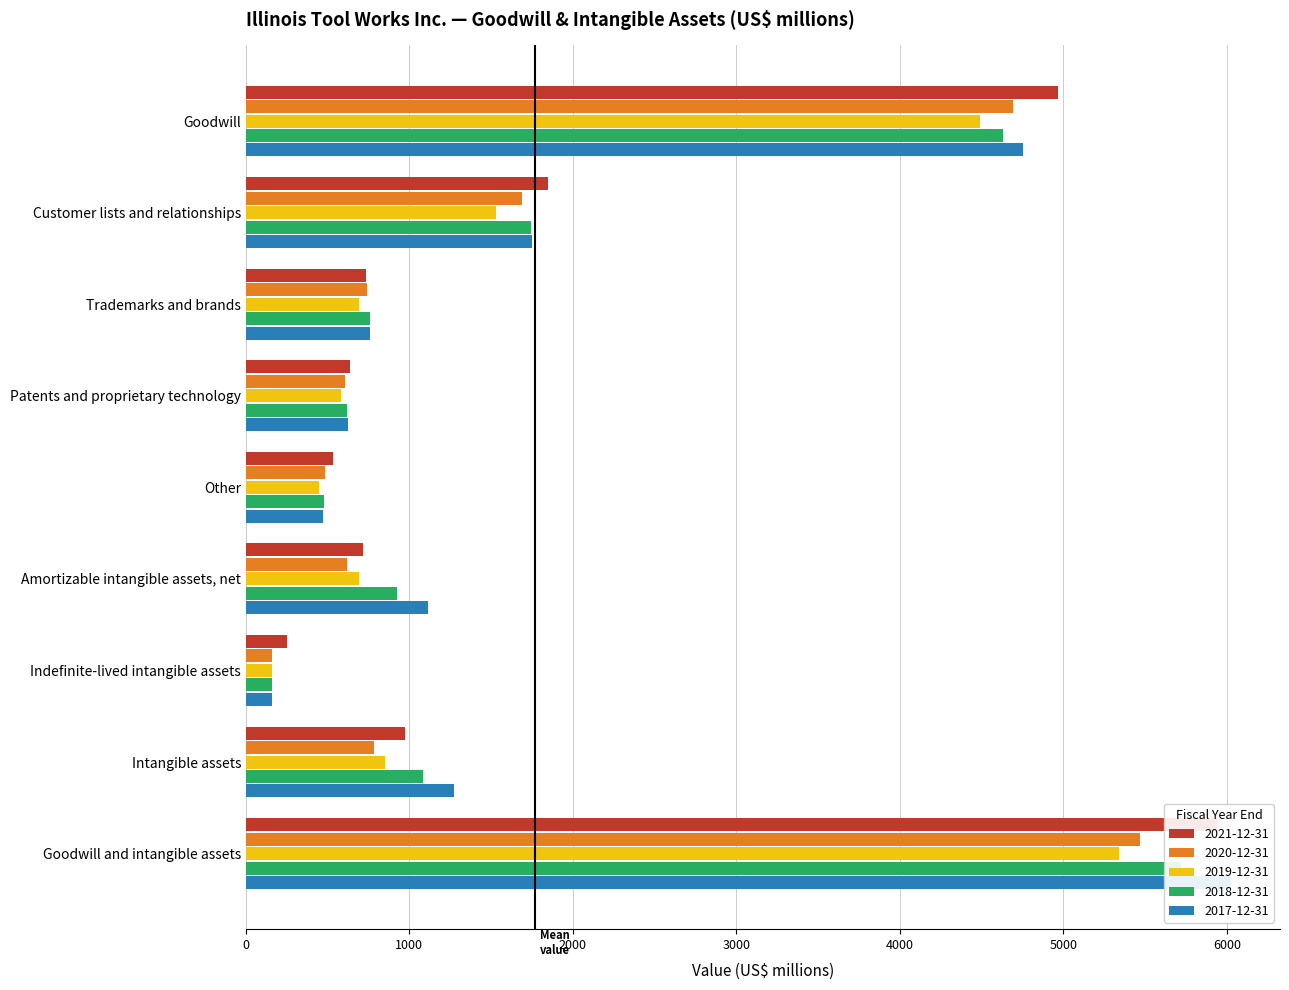

Rank the categories by 2019-12-31 value from lowest to highest.

Indefinite-lived intangible assets, Other, Patents and proprietary technology, Amortizable intangible assets, net, Trademarks and brands, Intangible assets, Customer lists and relationships, Goodwill, Goodwill and intangible assets